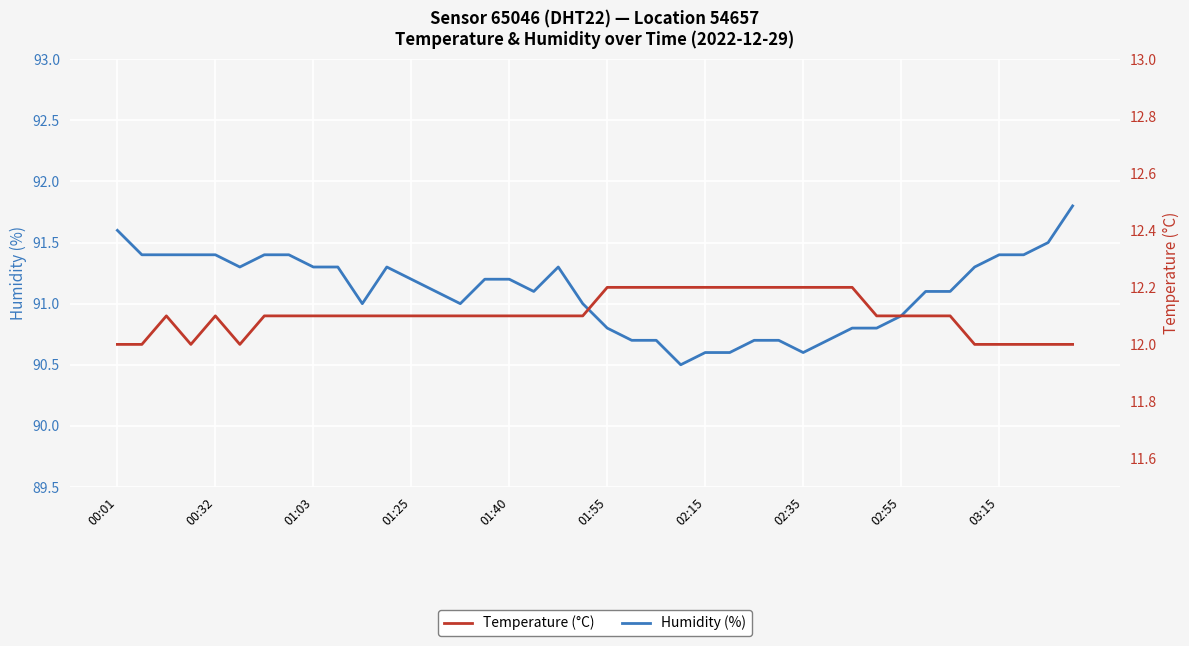

What are all the series names shown in the legend?

Humidity (%), Temperature (°C)